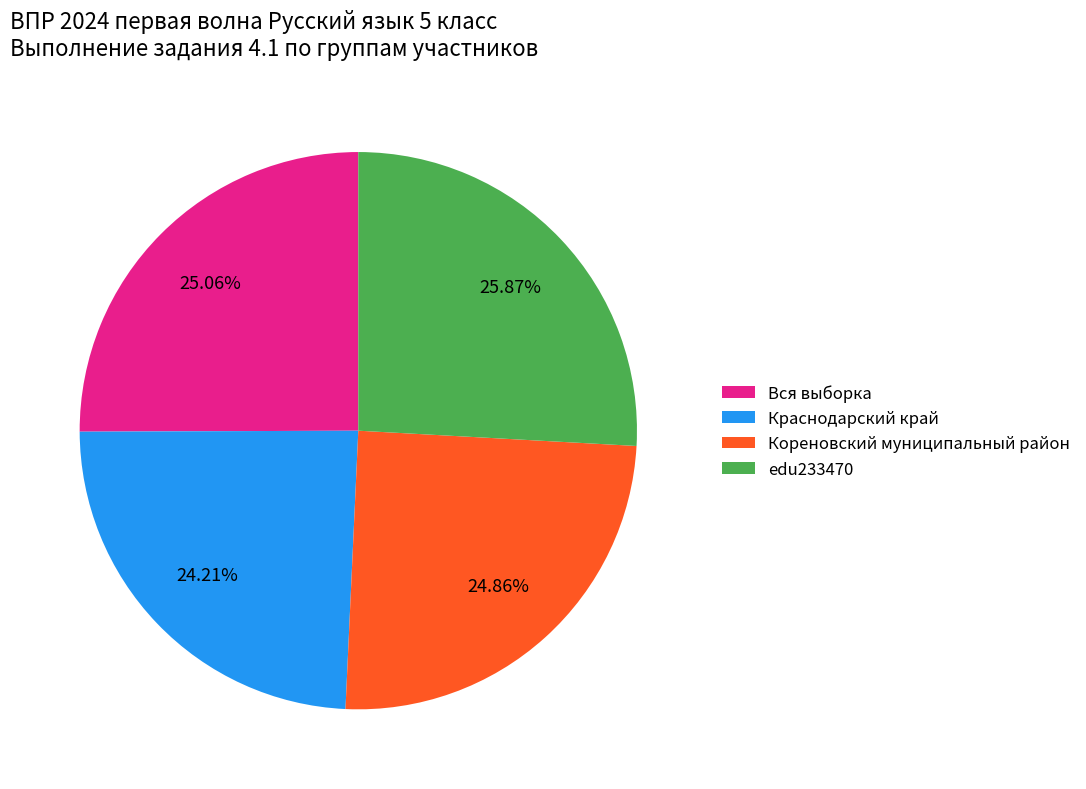

To the nearest percent, what is the difference between the largest and smallest slice percentages?

2%